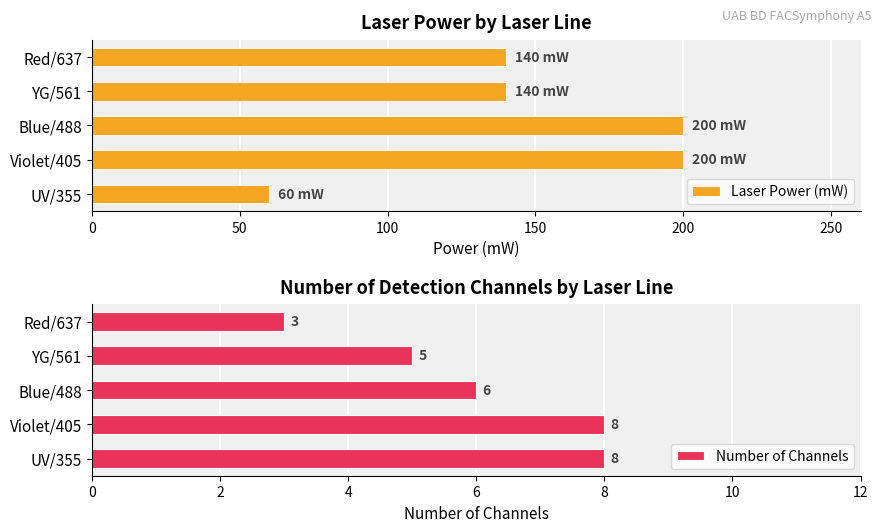

What is the maximum value for Number of Channels?

8